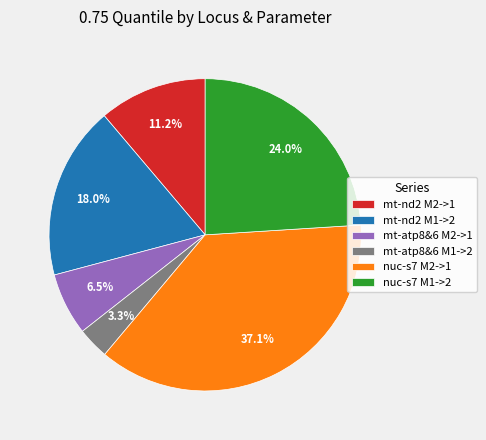

Count the number of slices in the pie.

6